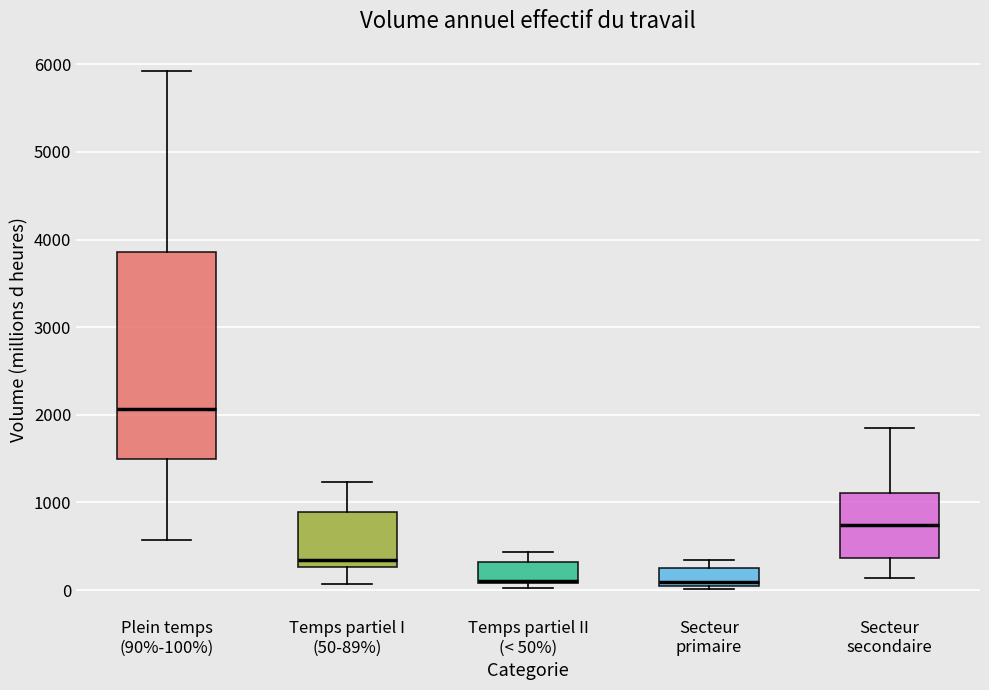

Which box is the tallest, from its lower edge to its upper edge?

Plein temps (90%-100%)